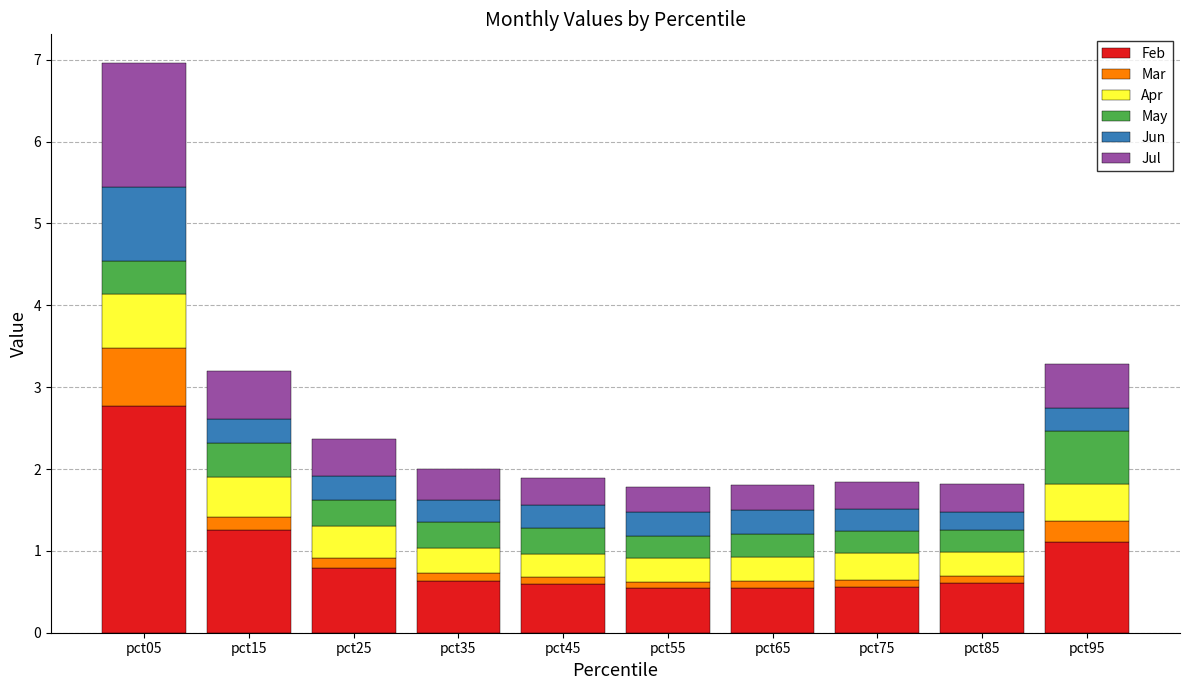

What is the total value across all series at pct15?

3.2